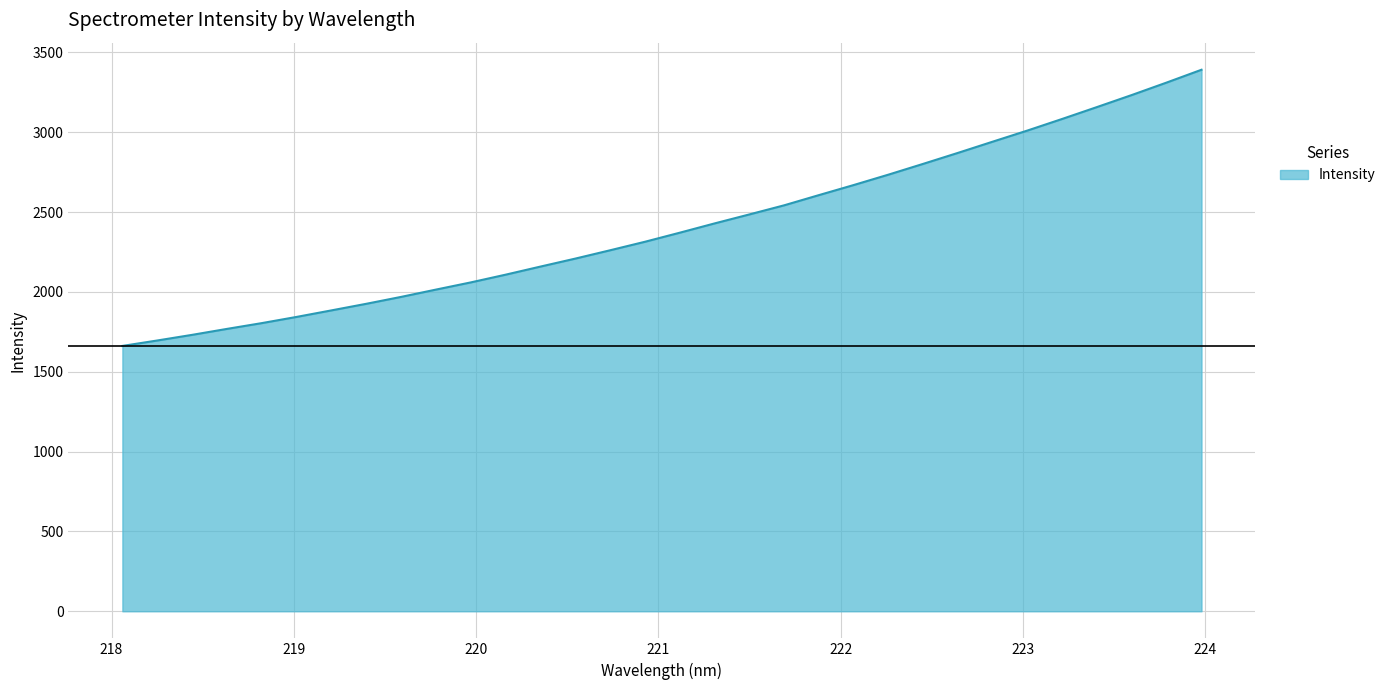

Reading left to right, list all the values displayed in this chart.

1661.5	1695.5	1730.8	1768.1	1804.3	1843.2	1884.1	1925.3	1968.6	2014.3	2059.3	2107.7	2158.3	2208.3	2260.4	2313.6	2370.4	2428.5	2484.8	2541.9	2605.9	2669.0	2734.2	2801.7	2870.5	2940.8	3010.6	3083.3	3157.7	3232.9	3310.9	3390.8